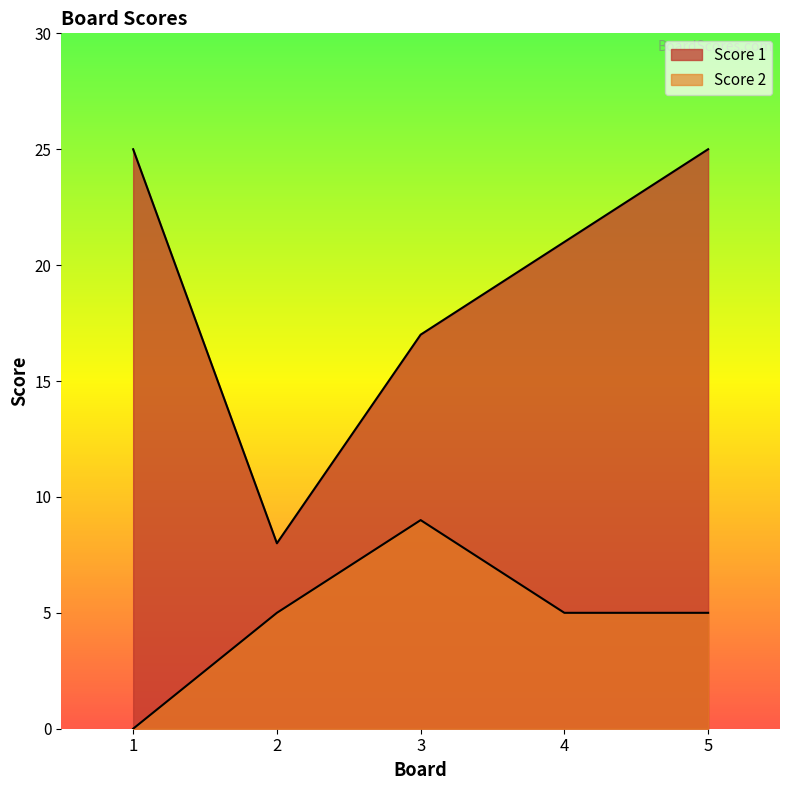

How many data points in Score 2 are less than 5?

1